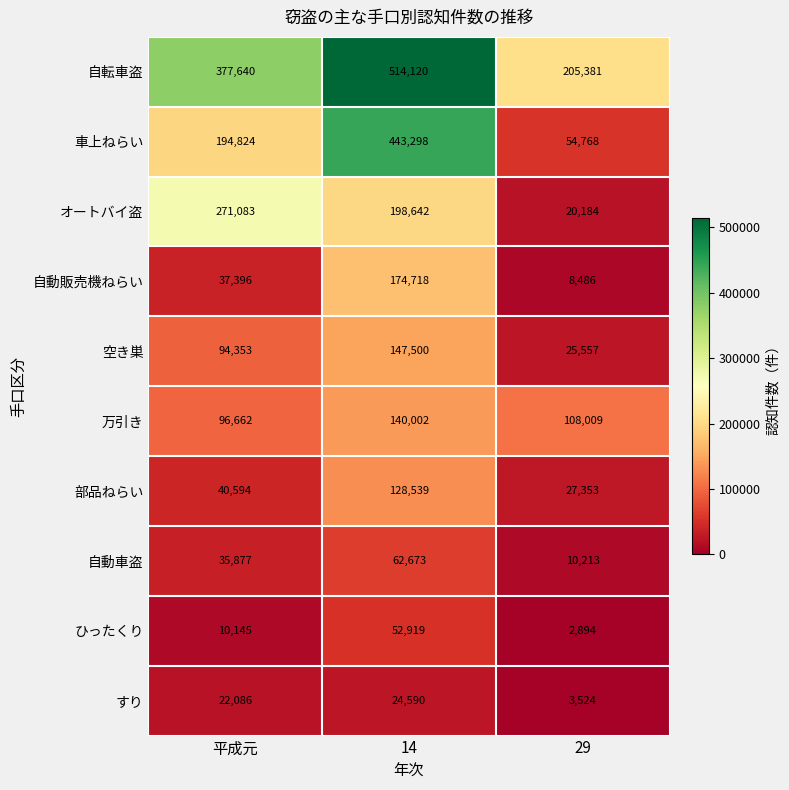

What is the approximate value of オートバイ盗 at 29?

20184